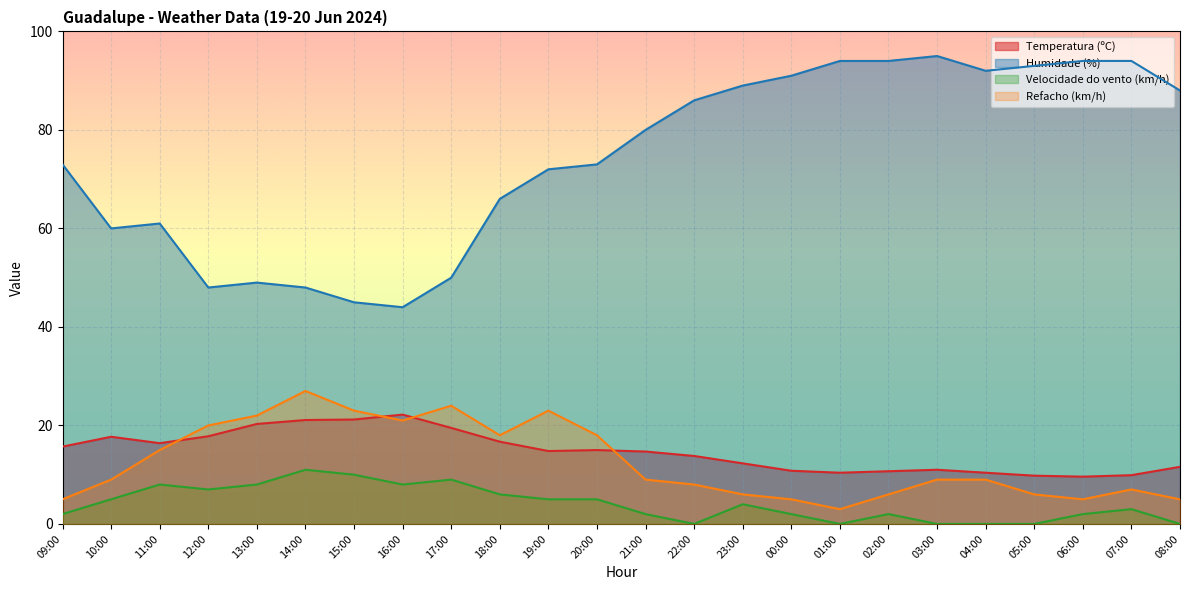

At which category does Temperatura (ºC) reach its first local peak?

10:00